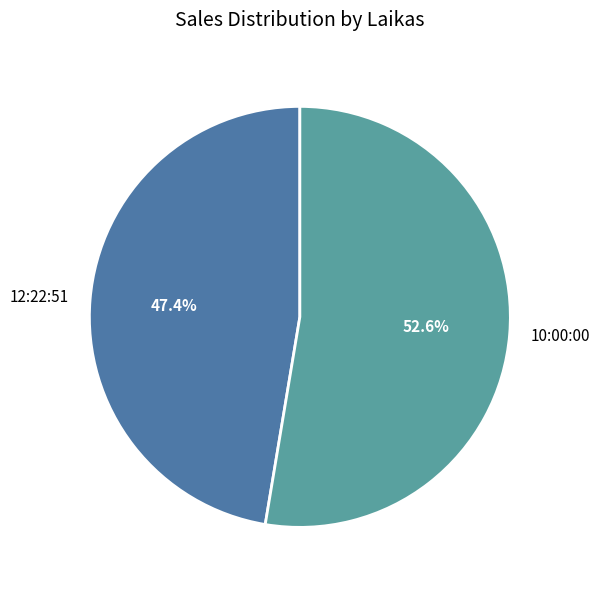

Count the number of slices in the pie.

2